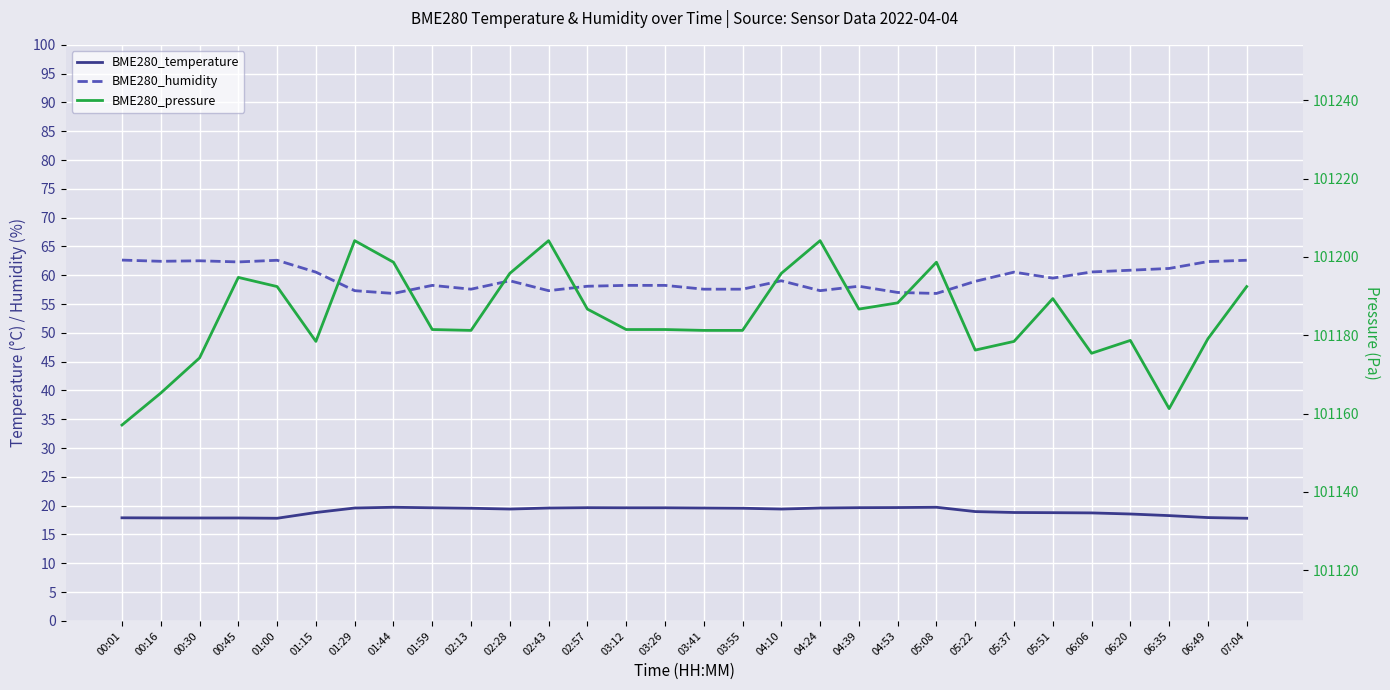

What is the label of the 29th point from the right?

00:16